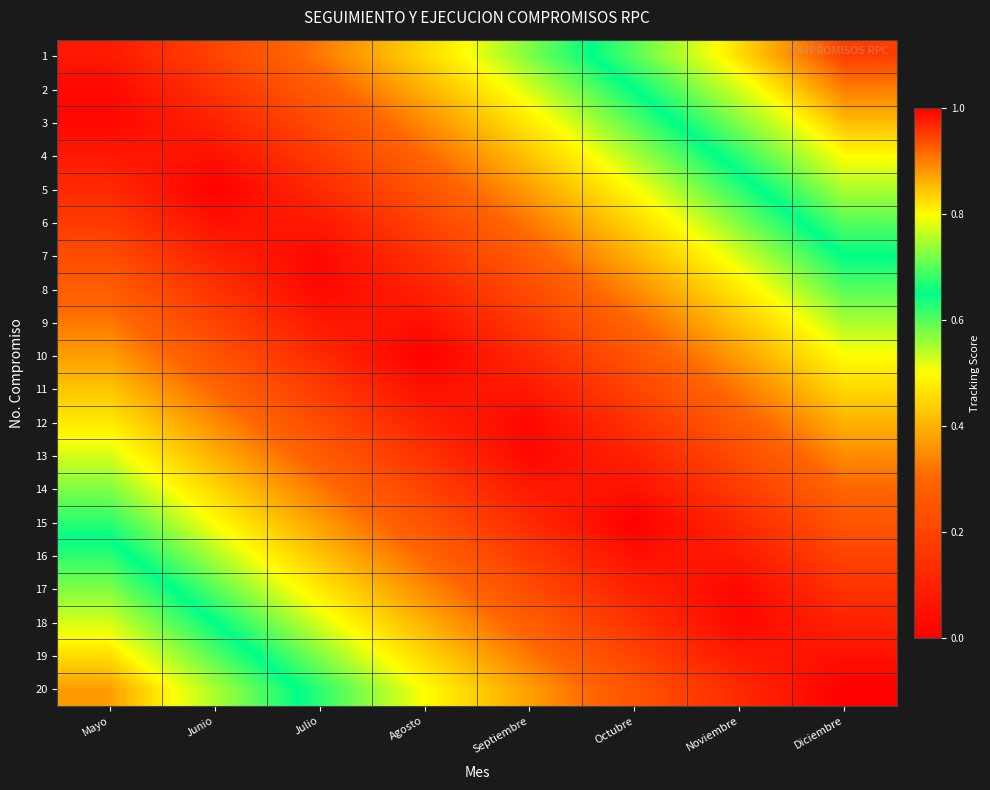

Reading left to right, what are all the values shown in this chart?

1: Mayo=0.1	Junio=0.2	Julio=0.3	Agosto=0.5	Septiembre=0.6	Octubre=0.7	Noviembre=0.8	Diciembre=0.9
2: Mayo=0.0	Junio=0.1	Julio=0.3	Agosto=0.4	Septiembre=0.5	Octubre=0.7	Noviembre=0.8	Diciembre=0.9
3: Mayo=0.0	Junio=0.1	Julio=0.2	Agosto=0.3	Septiembre=0.5	Octubre=0.6	Noviembre=0.7	Diciembre=0.8
4: Mayo=0.1	Junio=0.0	Julio=0.2	Agosto=0.3	Septiembre=0.4	Octubre=0.6	Noviembre=0.7	Diciembre=0.8
5: Mayo=0.1	Junio=0.0	Julio=0.1	Agosto=0.2	Septiembre=0.4	Octubre=0.5	Noviembre=0.6	Diciembre=0.8
6: Mayo=0.2	Junio=0.0	Julio=0.1	Agosto=0.2	Septiembre=0.3	Octubre=0.5	Noviembre=0.6	Diciembre=0.7
7: Mayo=0.2	Junio=0.1	Julio=0.0	Agosto=0.2	Septiembre=0.3	Octubre=0.4	Noviembre=0.5	Diciembre=0.7
8: Mayo=0.3	Junio=0.2	Julio=0.0	Agosto=0.1	Septiembre=0.2	Octubre=0.3	Noviembre=0.5	Diciembre=0.6
9: Mayo=0.3	Junio=0.2	Julio=0.1	Agosto=0.0	Septiembre=0.2	Octubre=0.3	Noviembre=0.4	Diciembre=0.6
10: Mayo=0.4	Junio=0.2	Julio=0.1	Agosto=0.0	Septiembre=0.1	Octubre=0.2	Noviembre=0.4	Diciembre=0.5
11: Mayo=0.4	Junio=0.3	Julio=0.2	Agosto=0.1	Septiembre=0.1	Octubre=0.2	Noviembre=0.3	Diciembre=0.4
12: Mayo=0.5	Junio=0.3	Julio=0.2	Agosto=0.1	Septiembre=0.0	Octubre=0.2	Noviembre=0.3	Diciembre=0.4
13: Mayo=0.5	Junio=0.4	Julio=0.3	Agosto=0.2	Septiembre=0.0	Octubre=0.1	Noviembre=0.2	Diciembre=0.3
14: Mayo=0.6	Junio=0.4	Julio=0.3	Agosto=0.2	Septiembre=0.1	Octubre=0.1	Noviembre=0.2	Diciembre=0.3
15: Mayo=0.6	Junio=0.5	Julio=0.4	Agosto=0.2	Septiembre=0.1	Octubre=0.0	Noviembre=0.1	Diciembre=0.2
16: Mayo=0.7	Junio=0.6	Julio=0.4	Agosto=0.3	Septiembre=0.2	Octubre=0.1	Noviembre=0.1	Diciembre=0.2
17: Mayo=0.7	Junio=0.6	Julio=0.5	Agosto=0.3	Septiembre=0.2	Octubre=0.1	Noviembre=0.0	Diciembre=0.2
18: Mayo=0.8	Junio=0.7	Julio=0.5	Agosto=0.4	Septiembre=0.3	Octubre=0.2	Noviembre=0.0	Diciembre=0.1
19: Mayo=0.8	Junio=0.7	Julio=0.6	Agosto=0.4	Septiembre=0.3	Octubre=0.2	Noviembre=0.1	Diciembre=0.1
20: Mayo=0.9	Junio=0.8	Julio=0.6	Agosto=0.5	Septiembre=0.4	Octubre=0.2	Noviembre=0.1	Diciembre=0.0